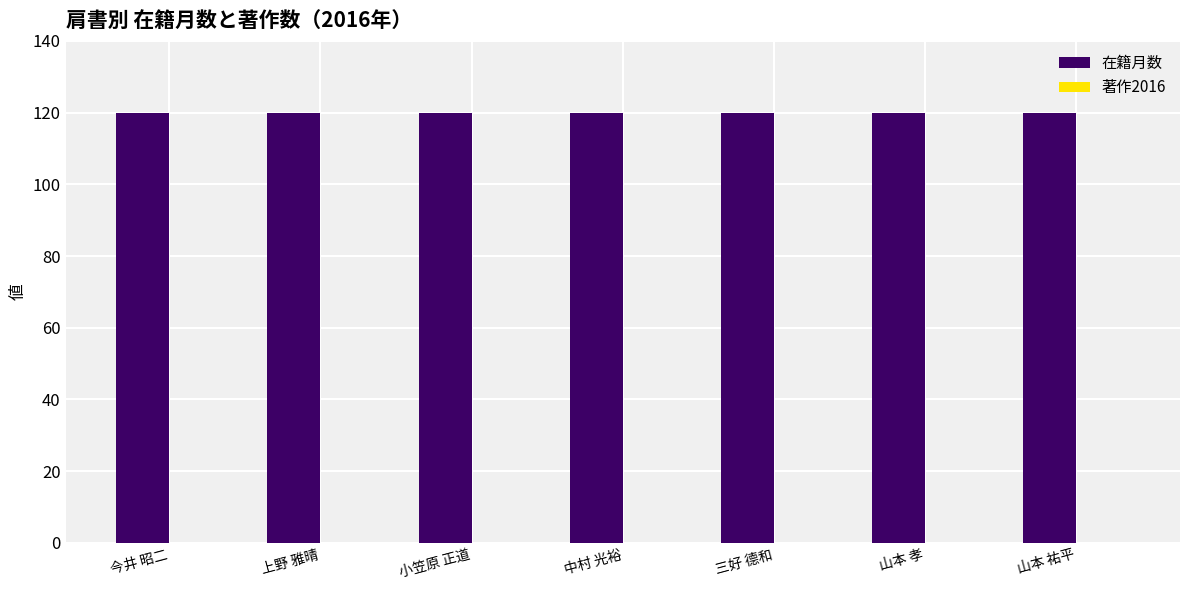

How many series are shown in this chart?

2